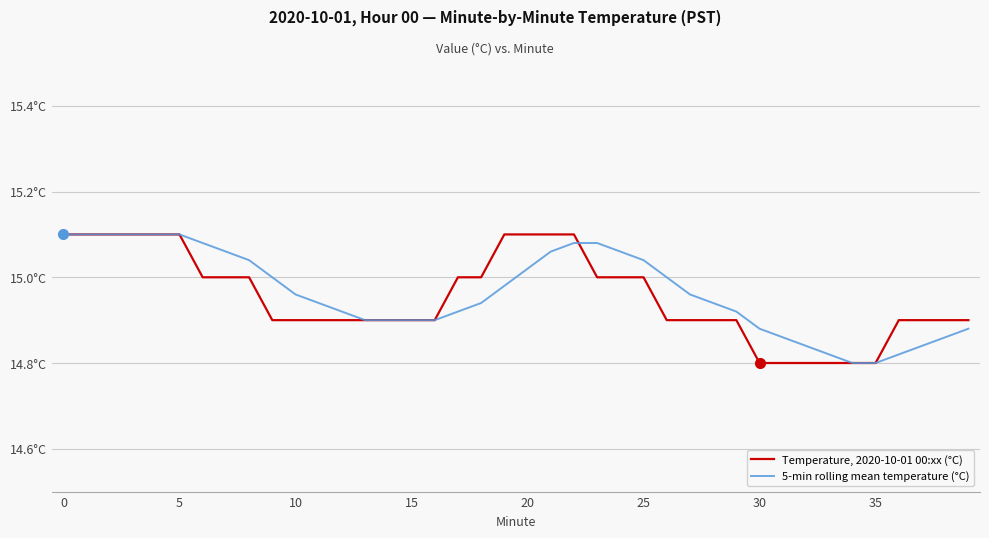

What is the average value of the 5-min rolling mean temperature (°C) series?

15.0